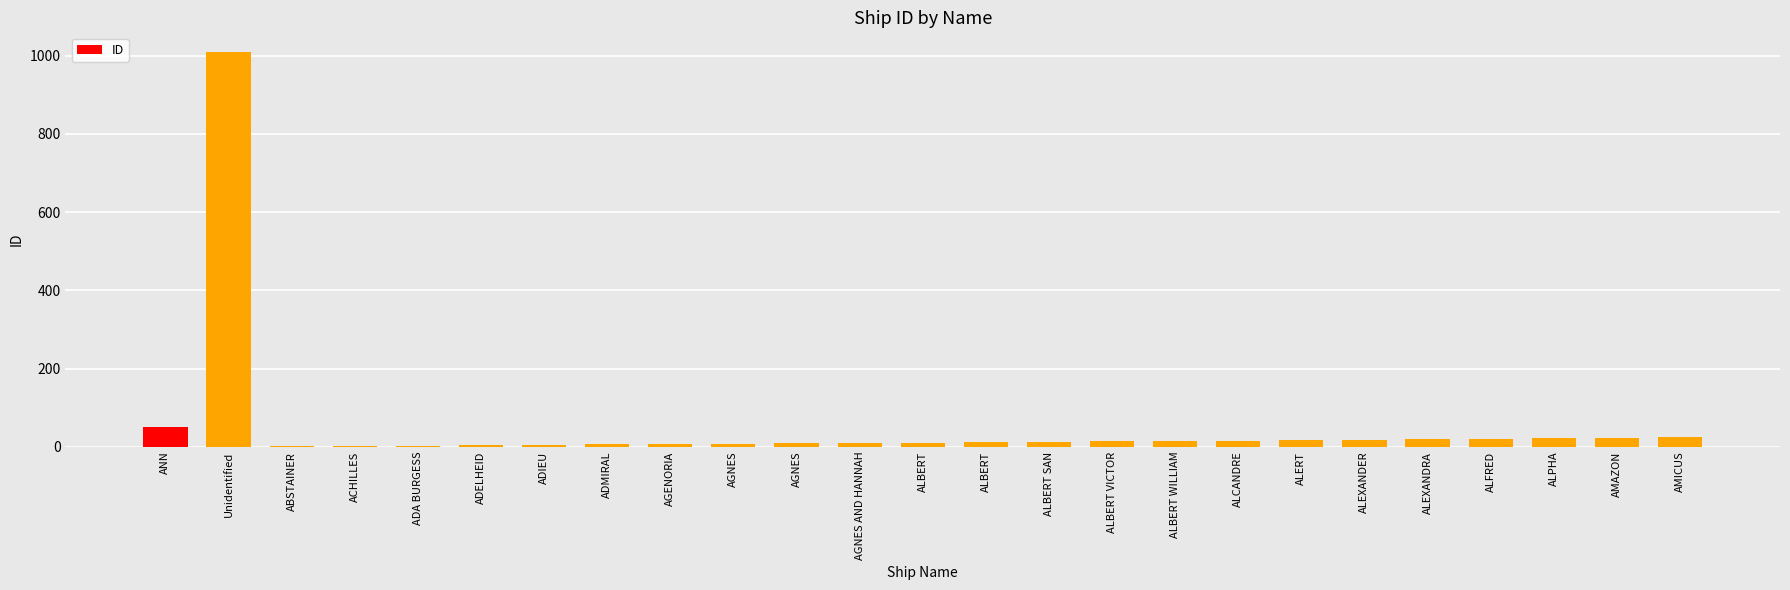

What is the difference between the second highest and second lowest values?

49